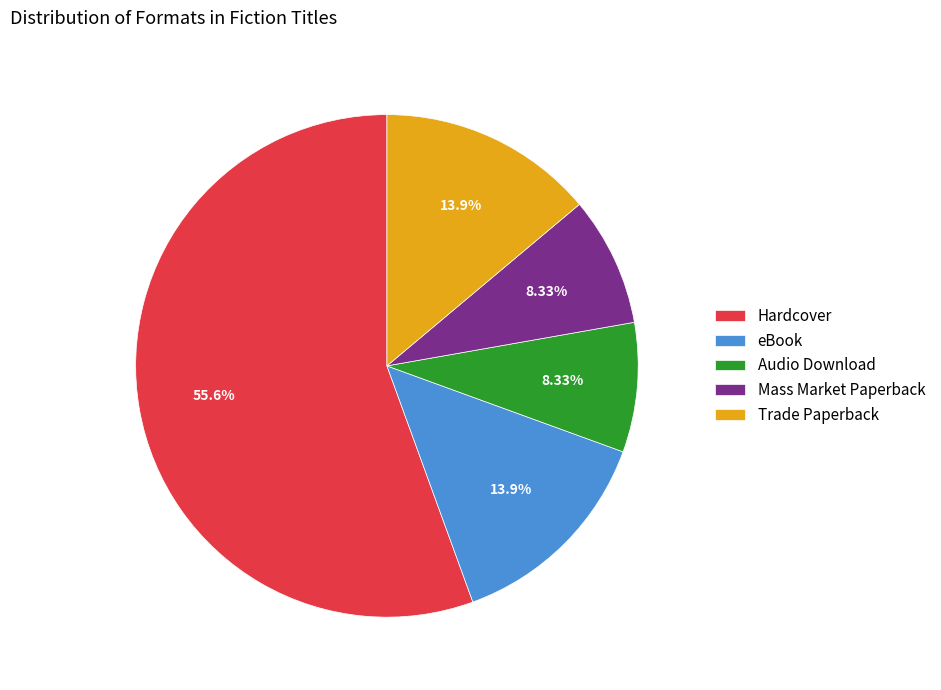

Is the sum of Mass Market Paperback and Hardcover greater than half?

Yes